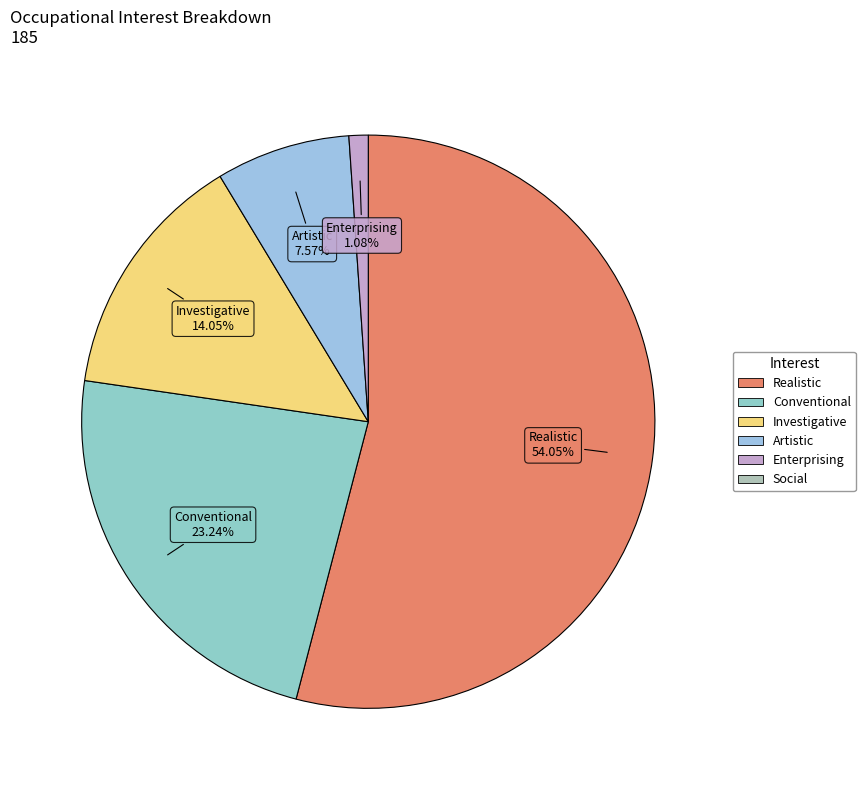

What is the majority slice?

Realistic